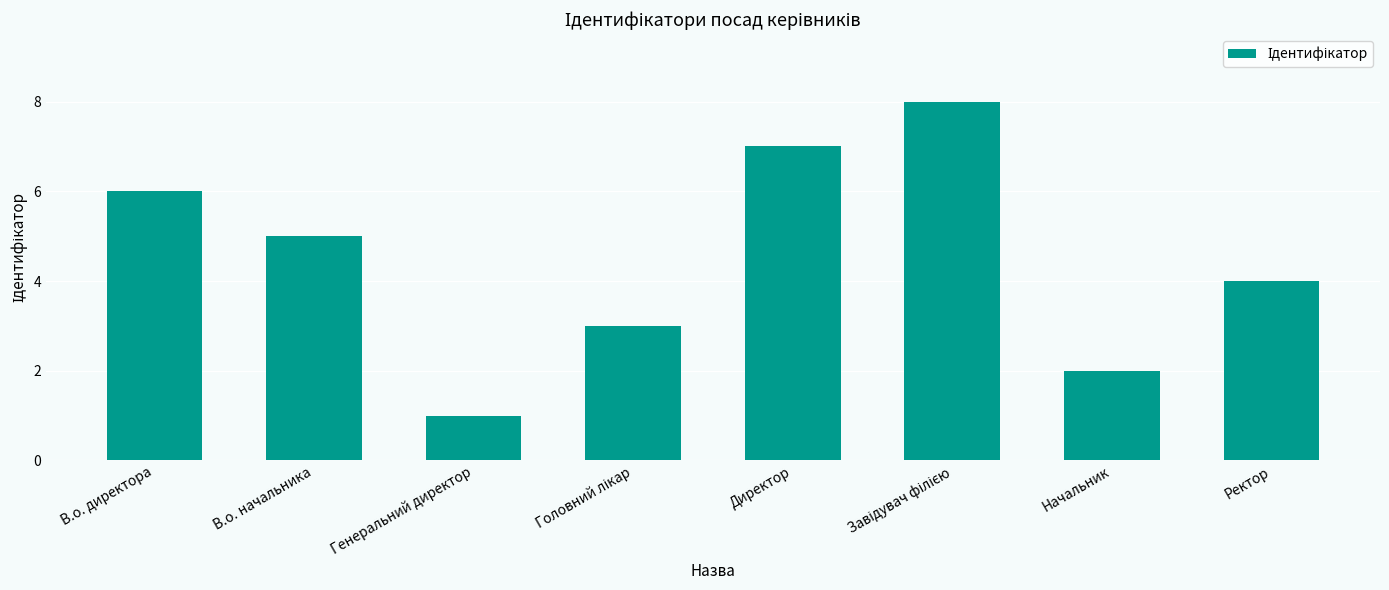

What is the sum of the values at Директор and Начальник?

9